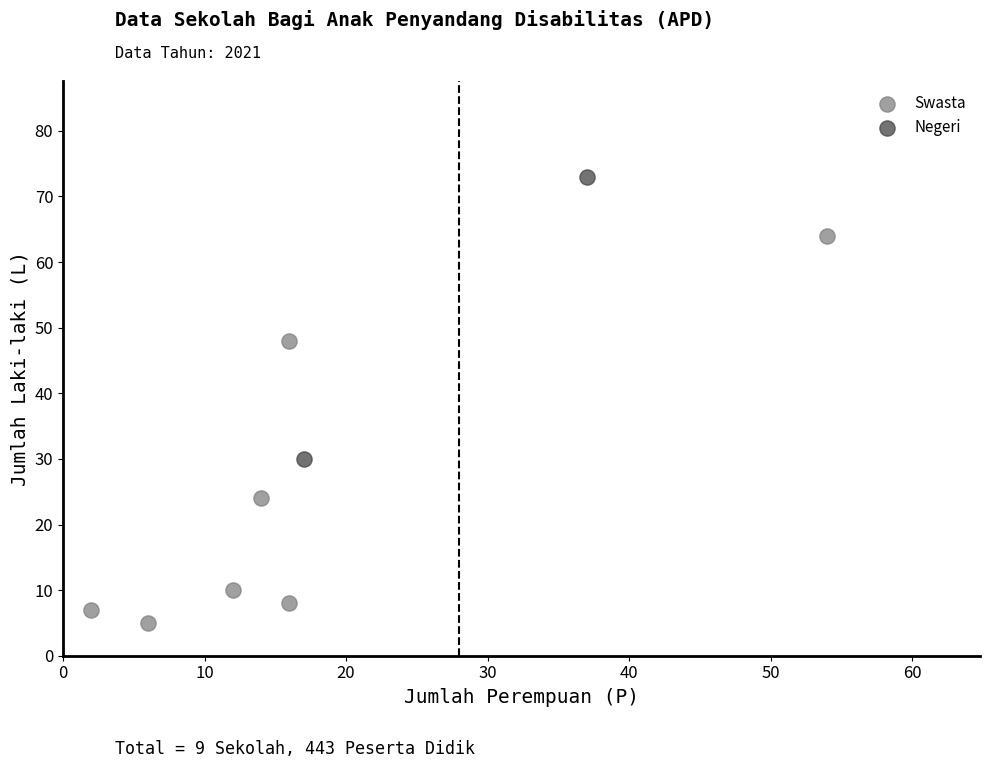

What are all the series names shown in the legend?

Swasta, Negeri